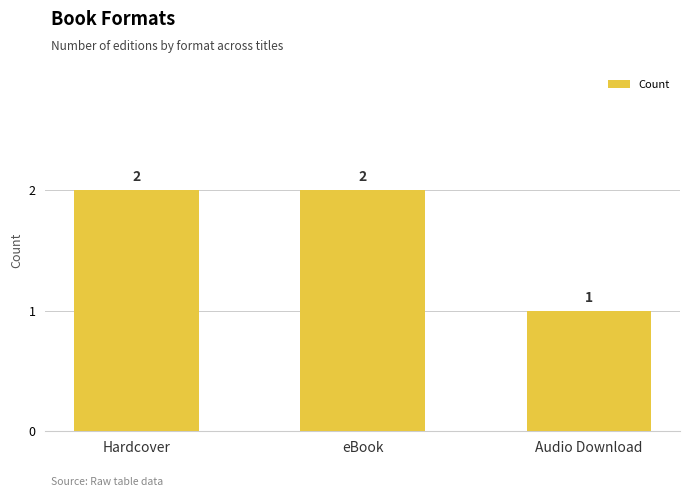

What is the ratio of the value at Audio Download to the value at eBook?

0.5